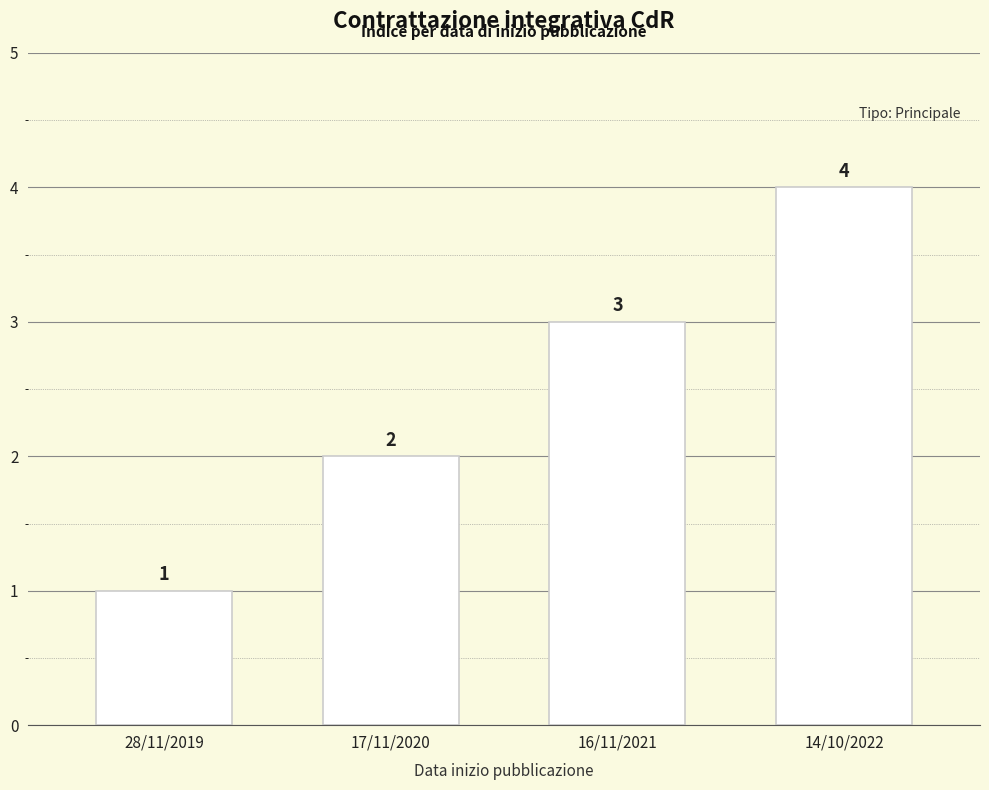

What is the difference between the values at 17/11/2020 and 28/11/2019?

1